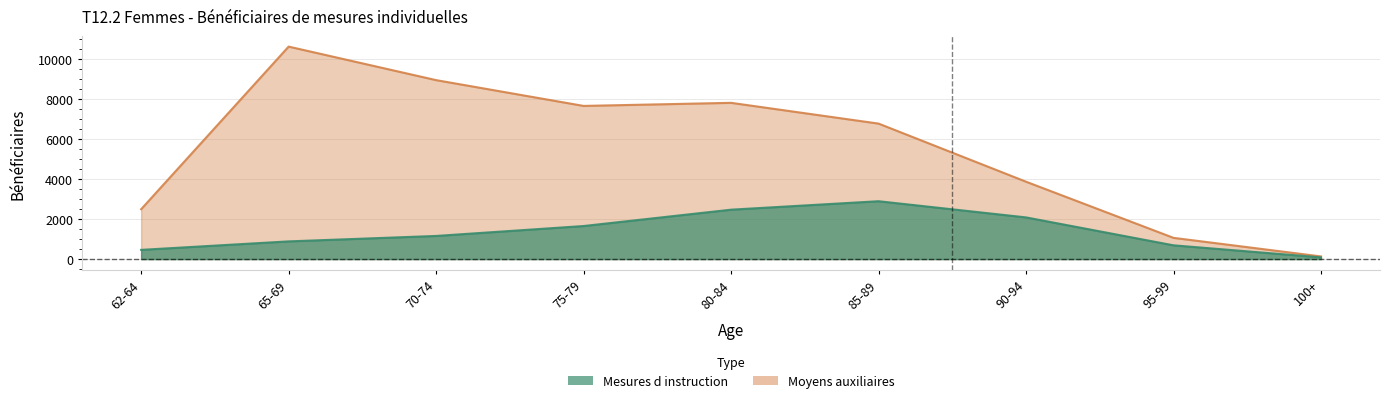

Rank the categories by value from highest to lowest.

85-89, 80-84, 90-94, 75-79, 70-74, 65-69, 95-99, 62-64, 100+